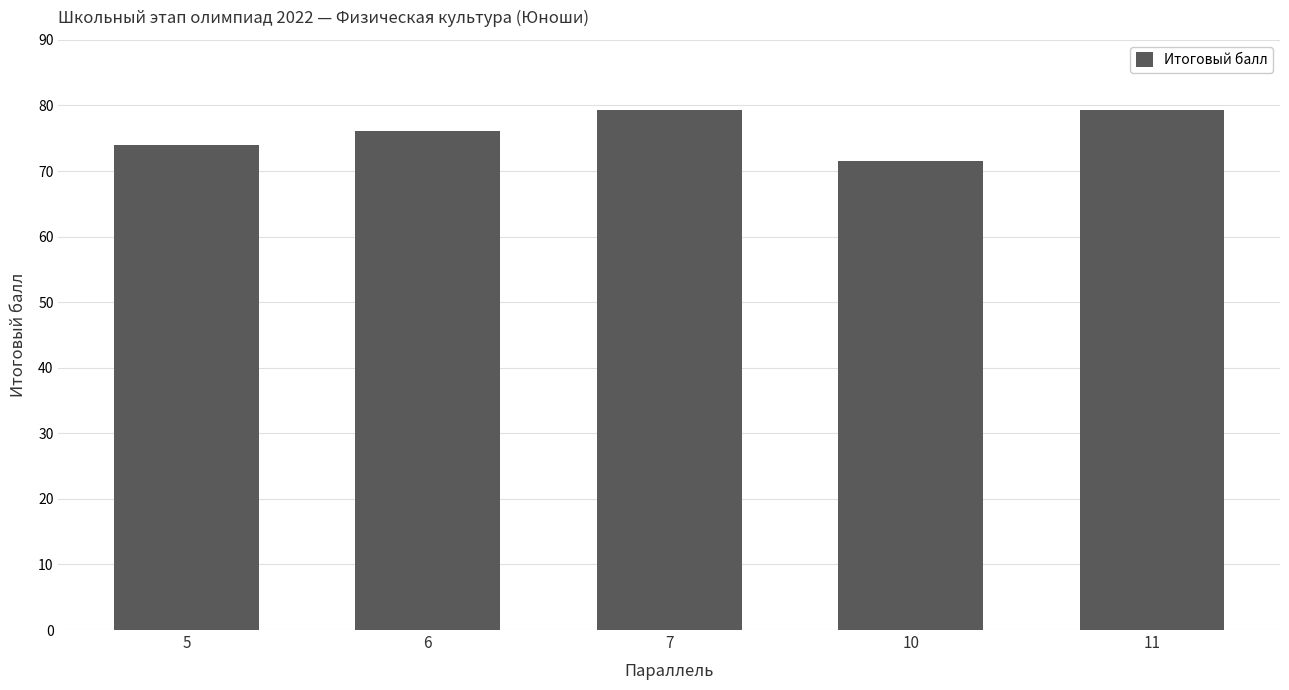

What is the minimum value shown in the chart?

71.5